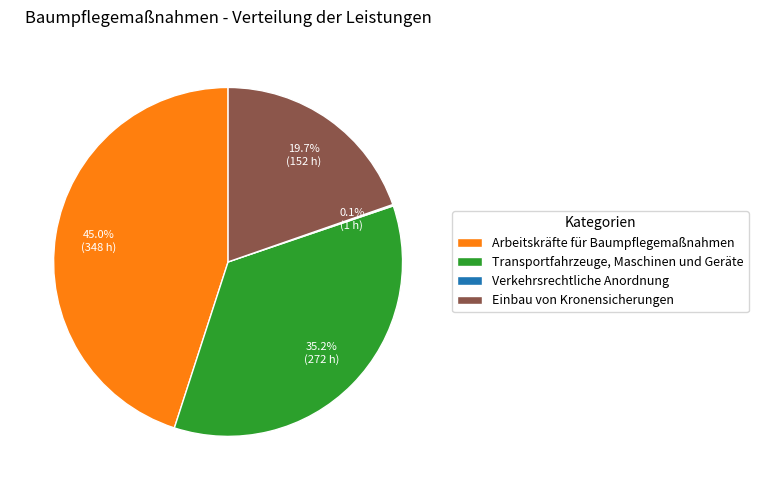

Which category has the biggest portion of the pie?

Arbeitskräfte für Baumpflegemaßnahmen